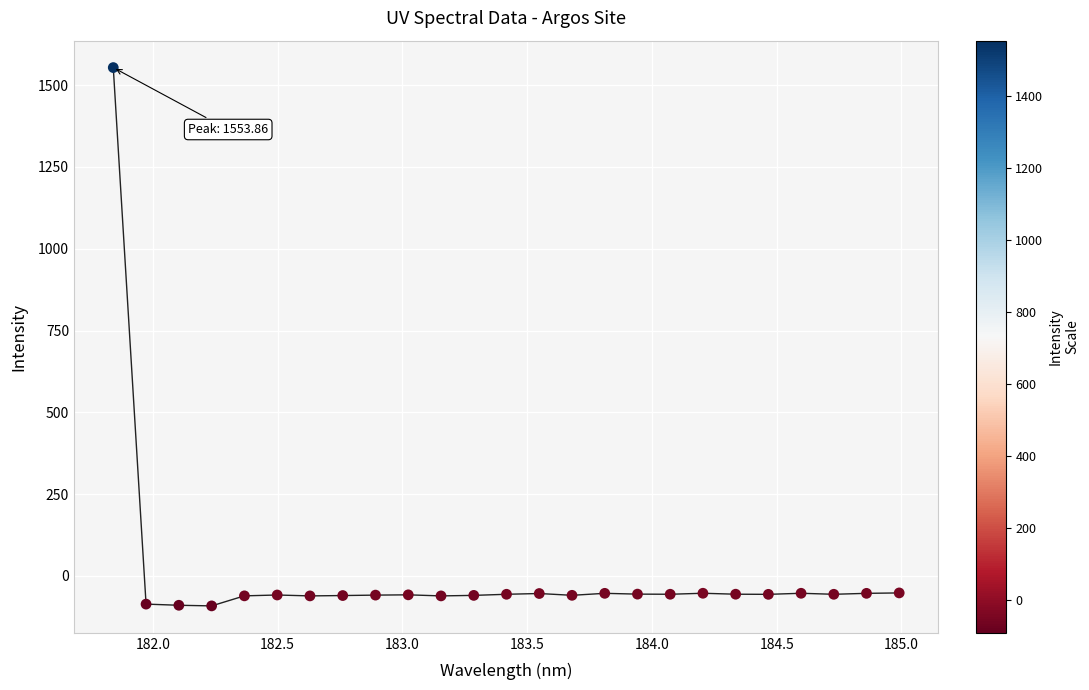

What is the minimum value shown in the chart?

-91.9